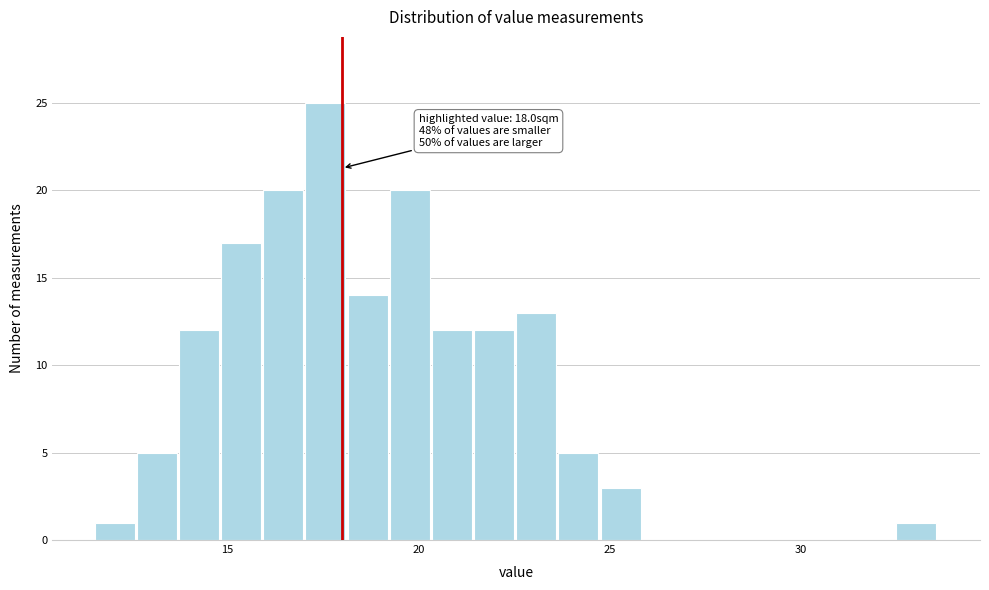

Around what value on the x-axis is the tallest bar? Give the approximate position of its centre, as read against the axis.

17.5